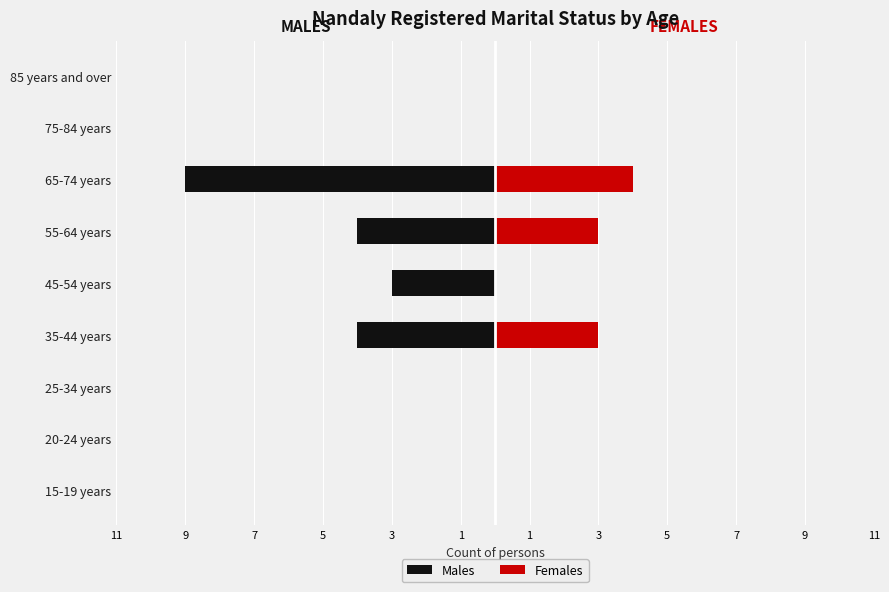

Count the number of data series in this chart.

2